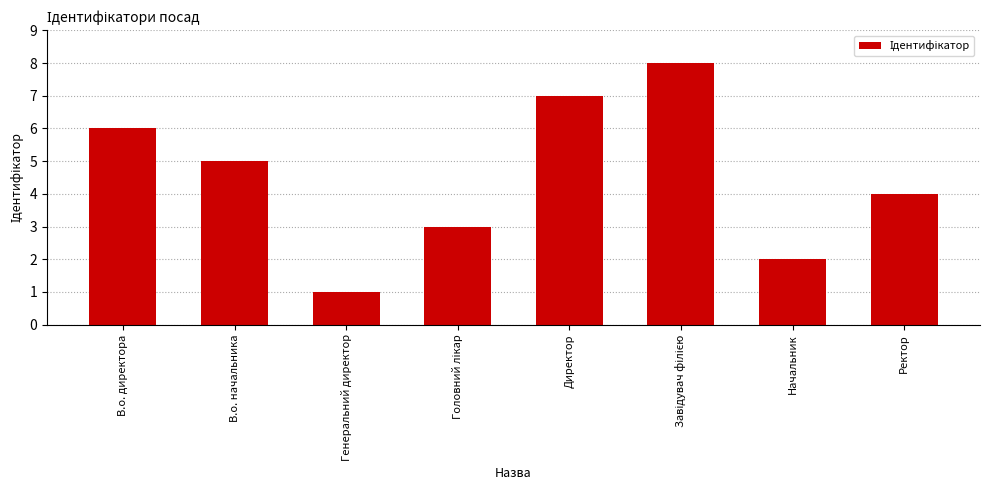

How many bars are there in total?

8